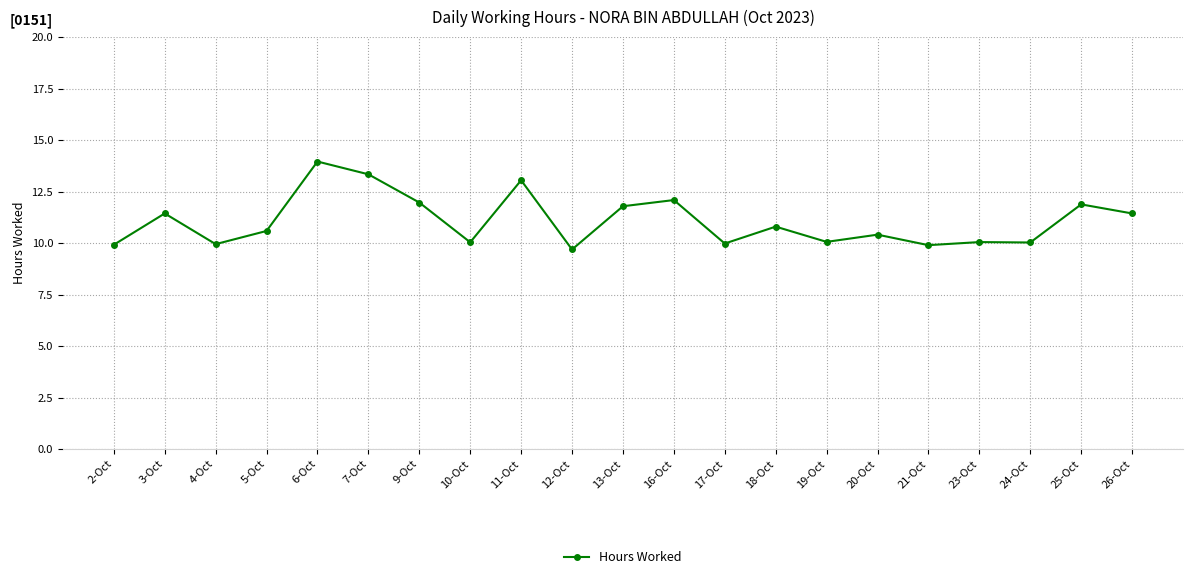

The value at 6-Oct is 3.1. True or false?

False